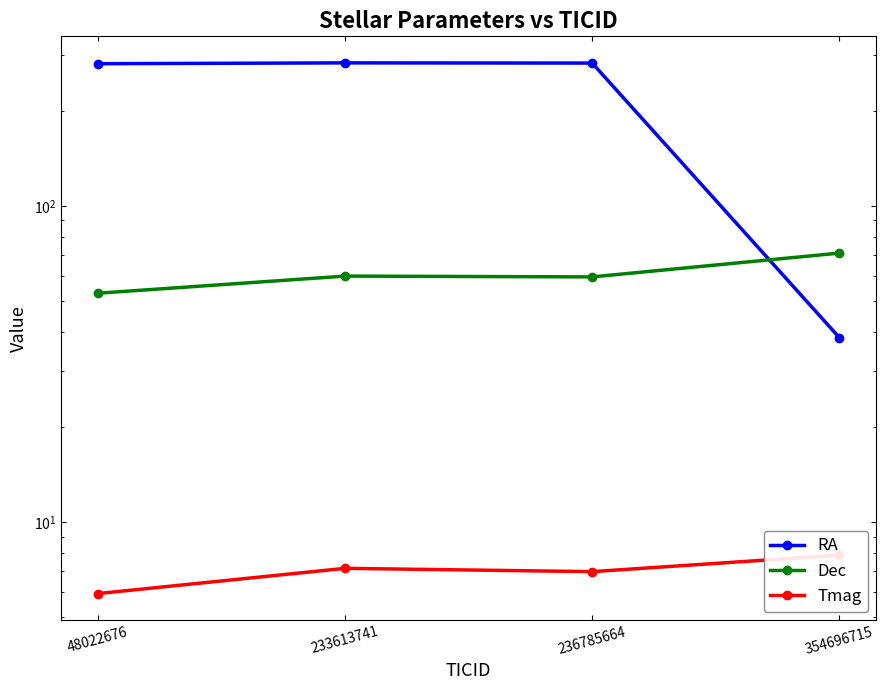

At which category is the sum across all series the highest?

233613741